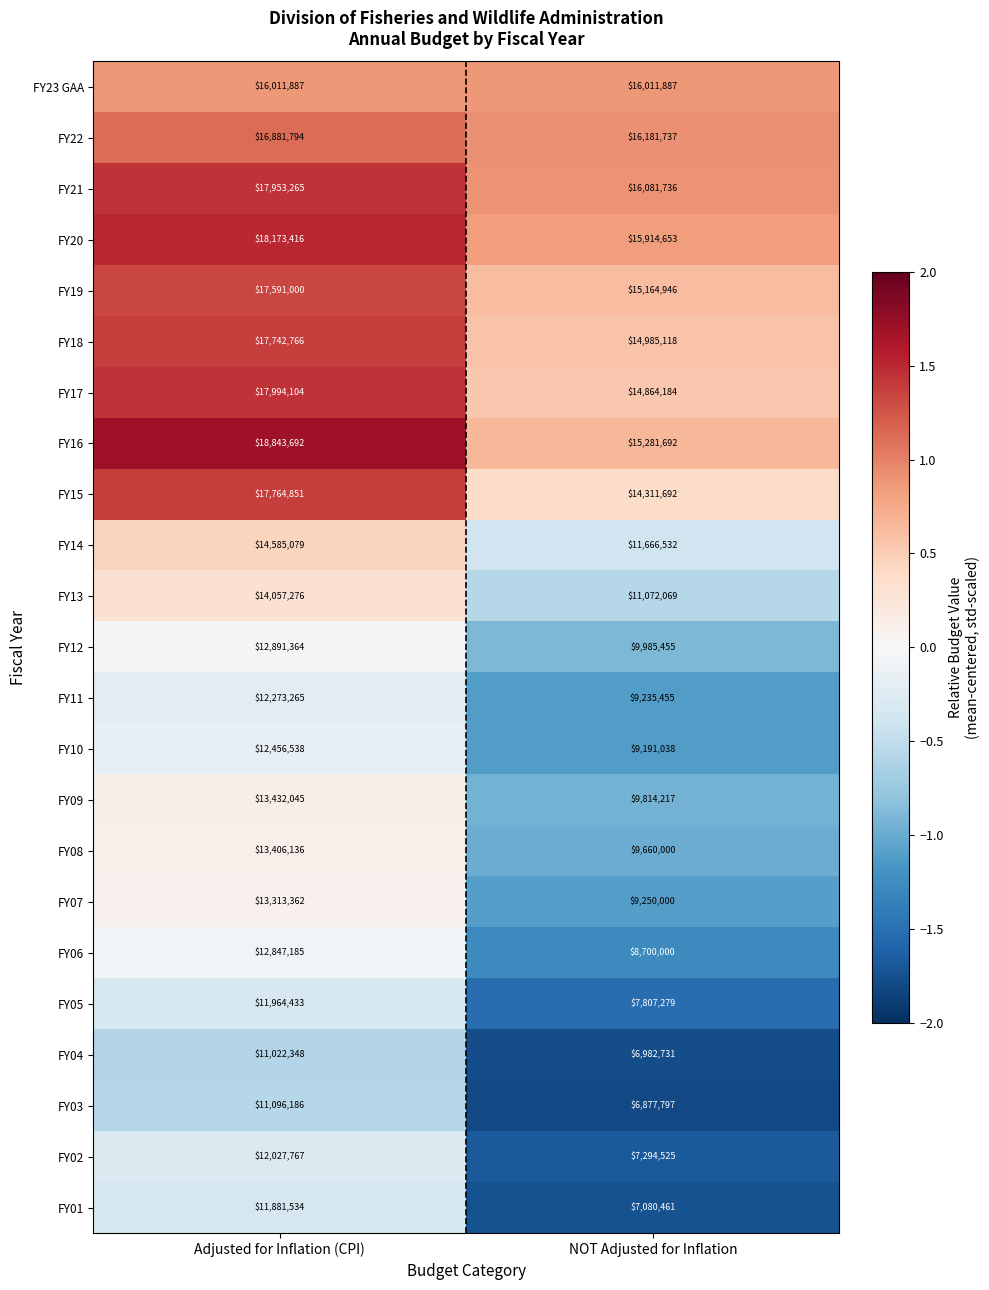

How many data points does each series have?

2